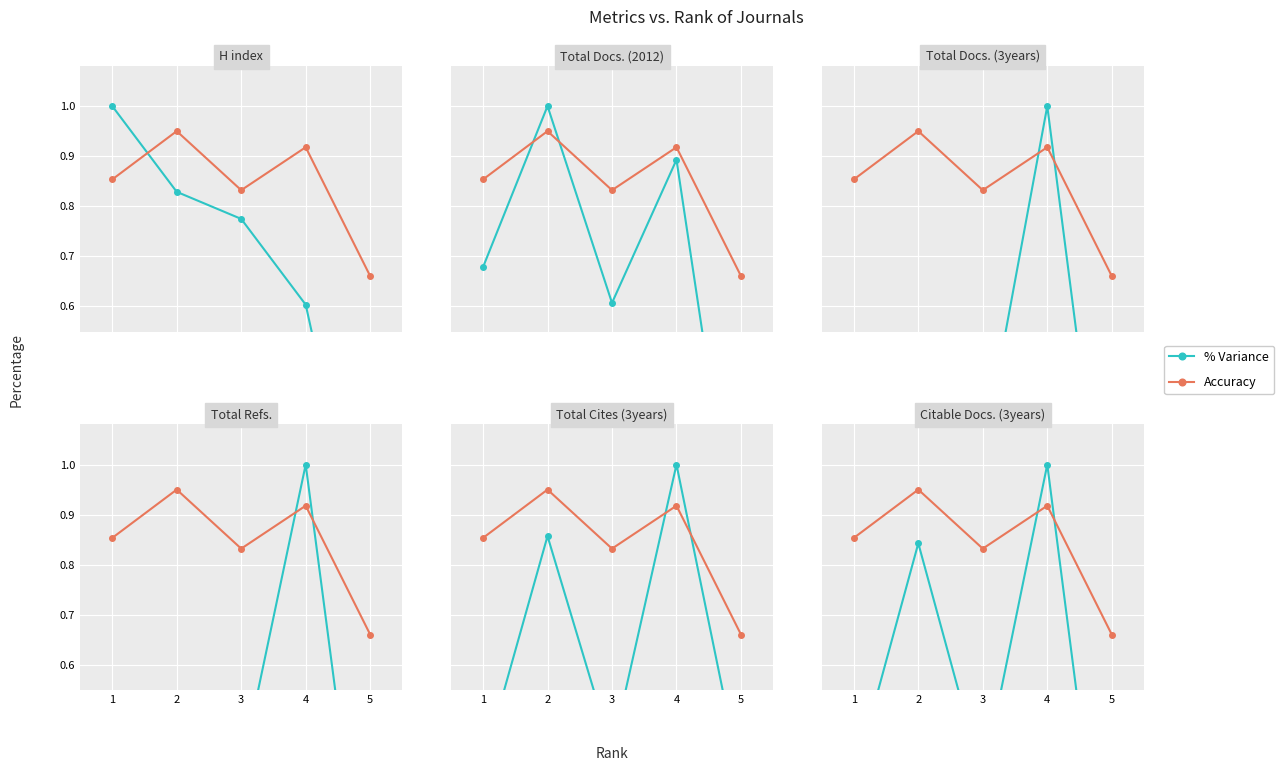

The % Variance series shows 0.4 at 3. True or false?

True